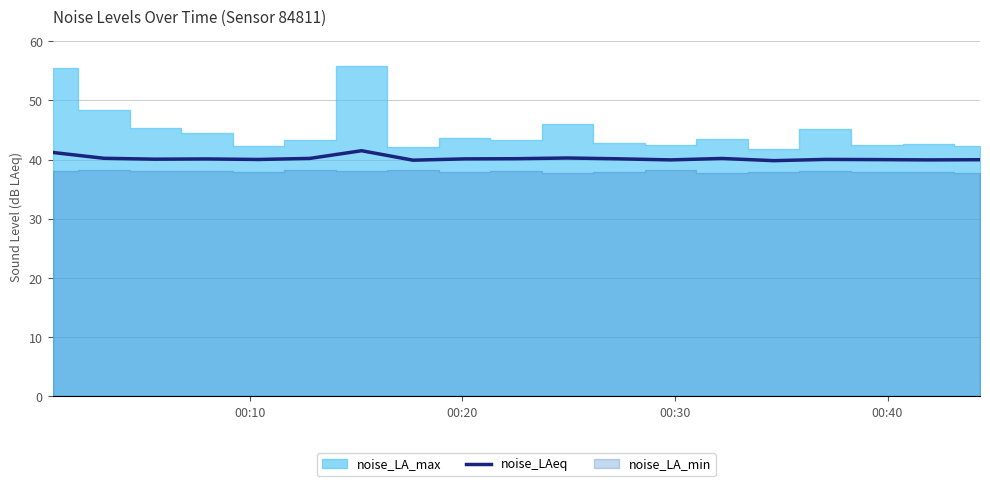

What is the difference between the maximum and minimum values?

1.7